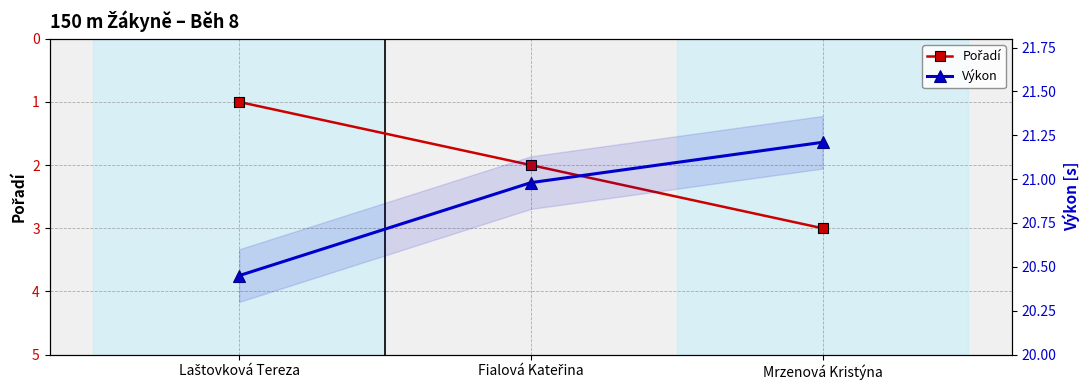

True or false: Výkon has a value of 10.0 at Fialová Kateřina.

False